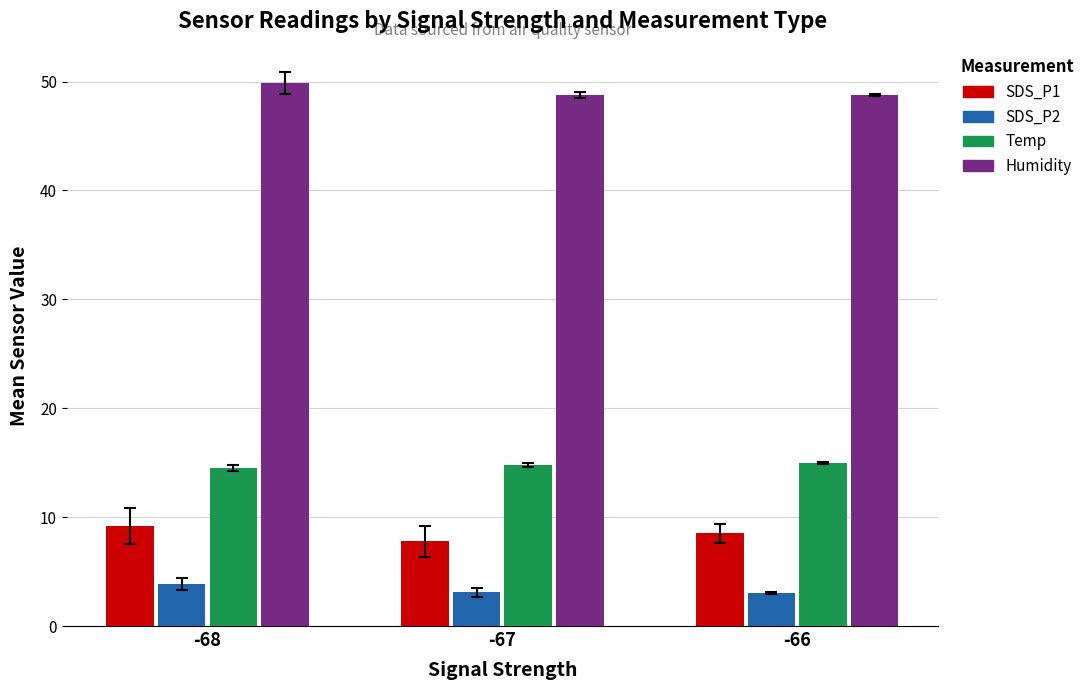

What is the average value of the SDS_P1 series?

8.5